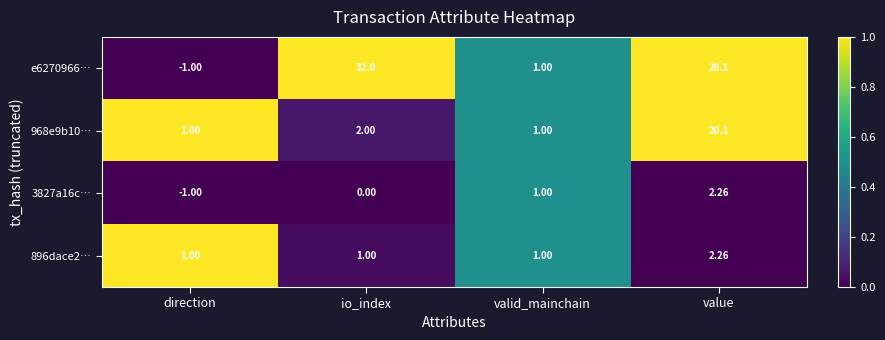

At which label does e6270966… first exceed 20?

io_index